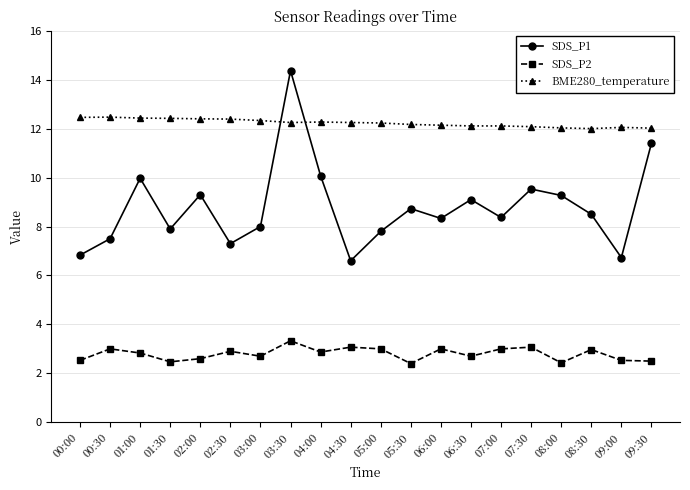

True or false: SDS_P1 has more than 0 interior local peaks.

True